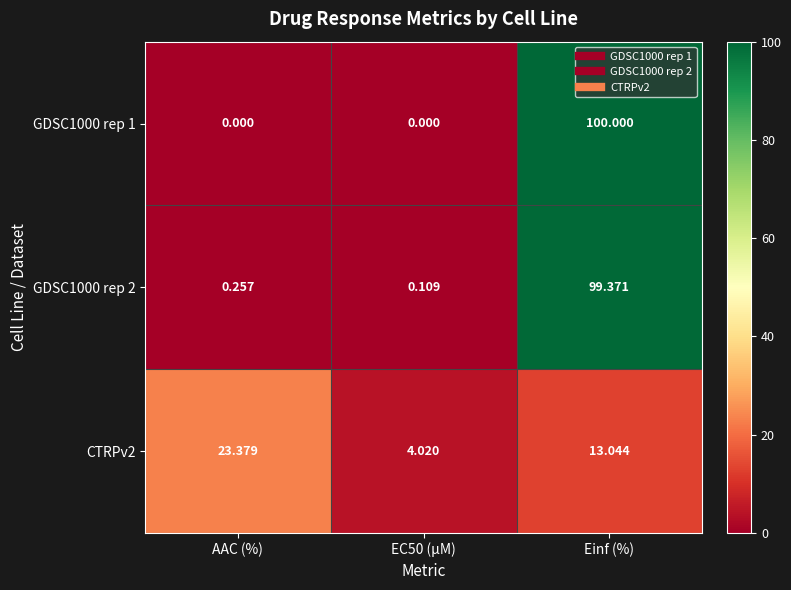

Where does the CTRPv2 series first go above 13?

AAC (%)